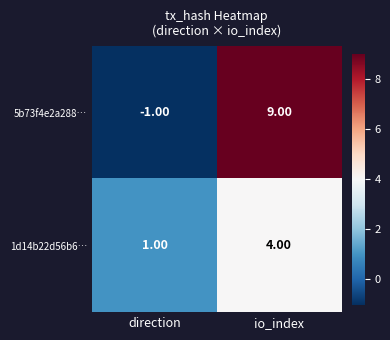

At which category does the chart reach its peak across all series?

io_index